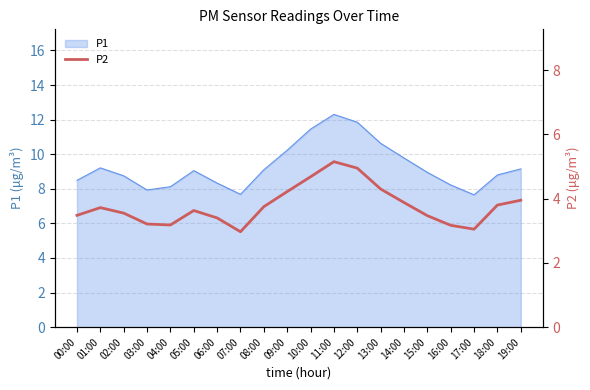

At which label does P1 reach its peak?

11:00